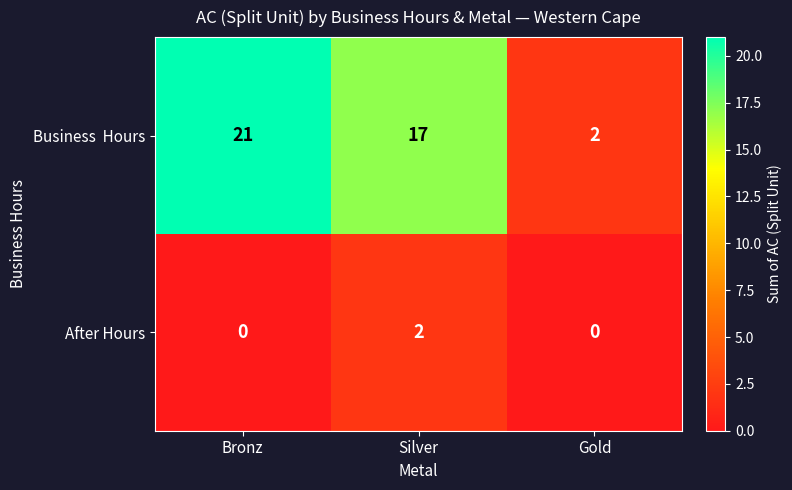

At how many categories does at least one series exceed 1?

3